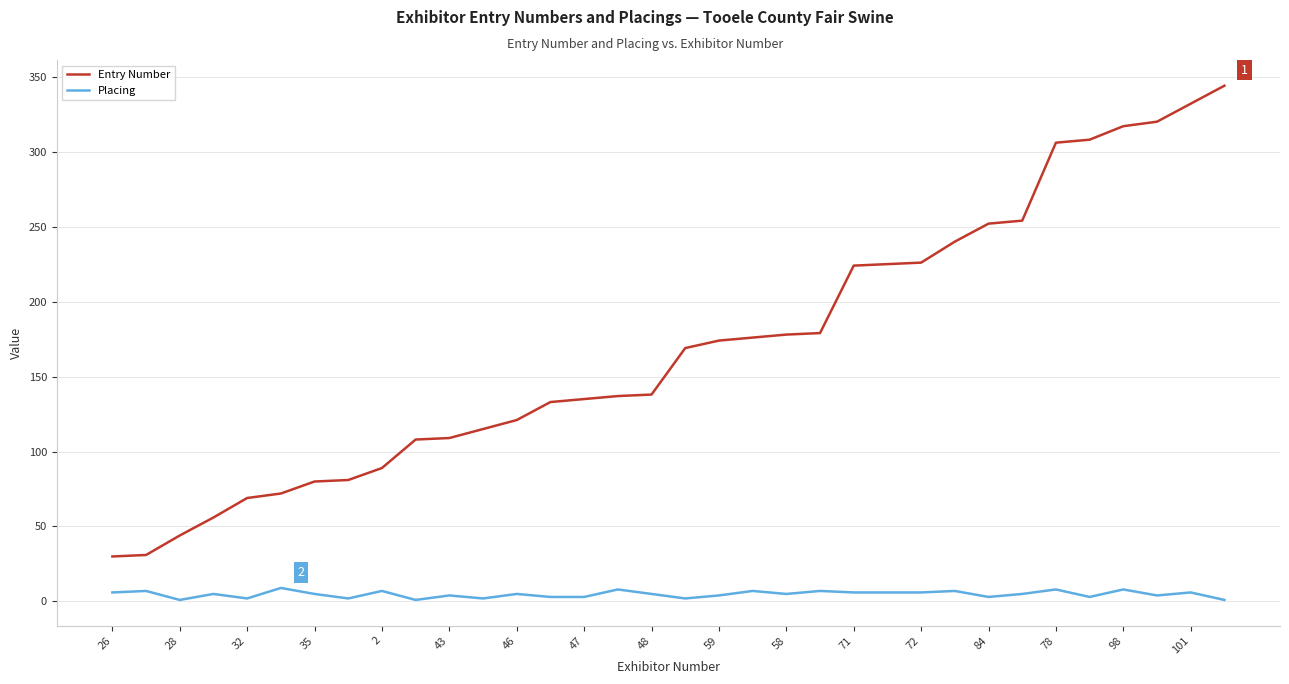

What is the average value of the Placing series?

5